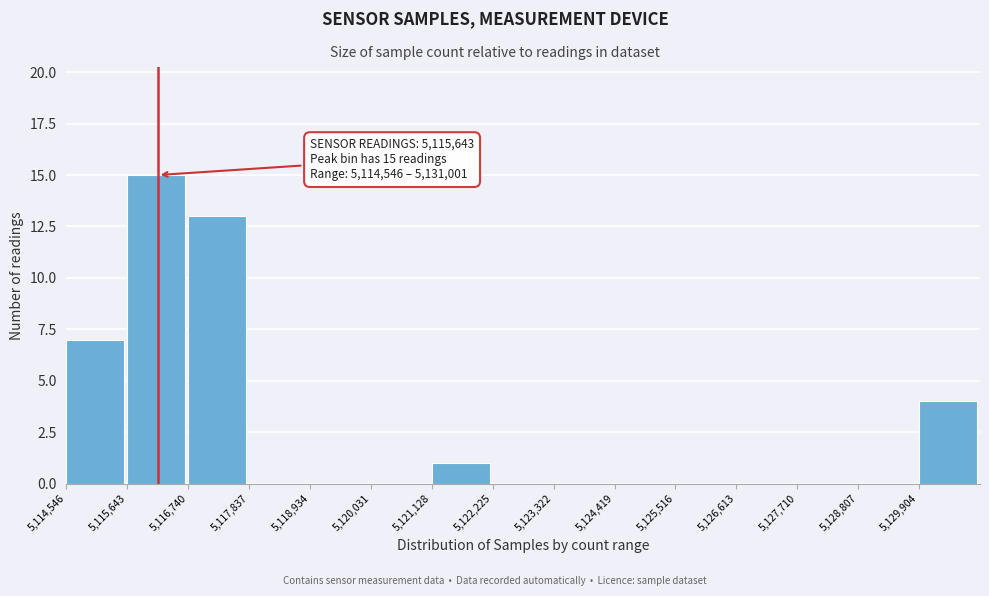

Over which range of the x-axis is the bar tallest?

5115600 to 5116800